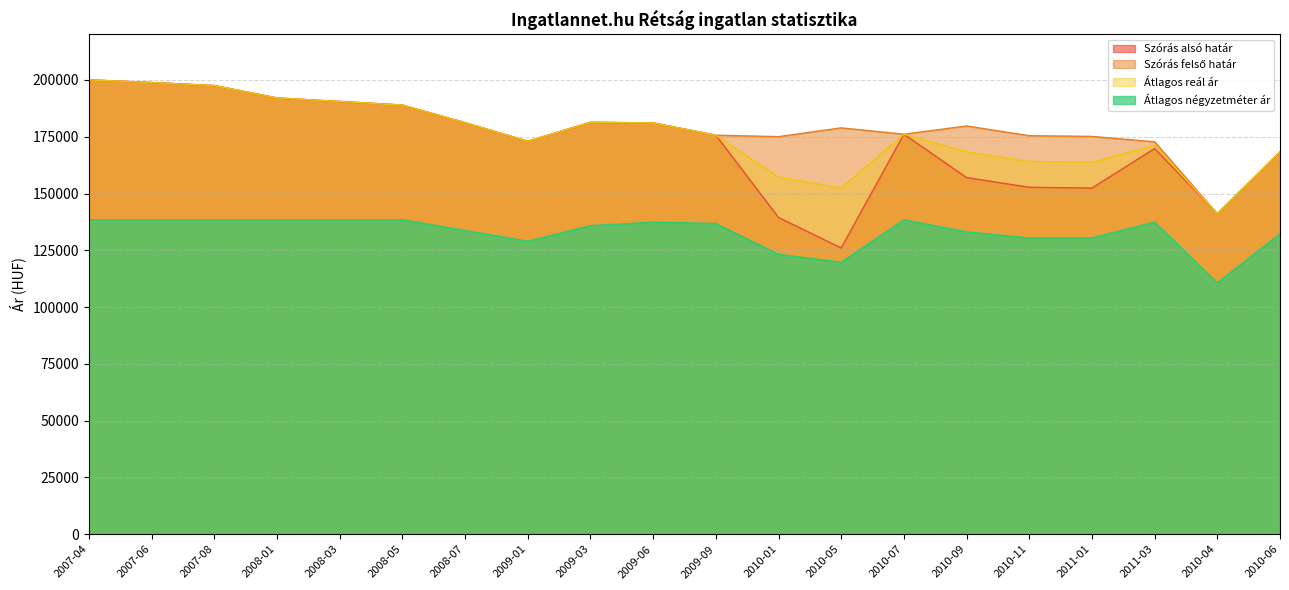

True or false: Átlagos négyzetméter ár and Átlagos reál ár cross at least once.

False